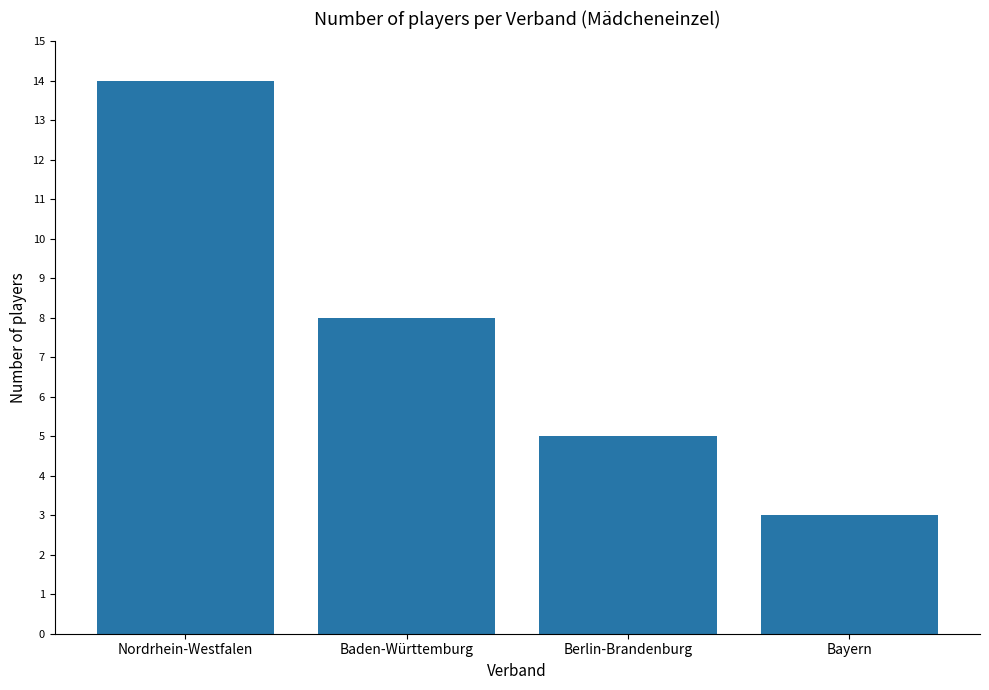

Where is the data nearest to the value 8?

Baden-Württemburg